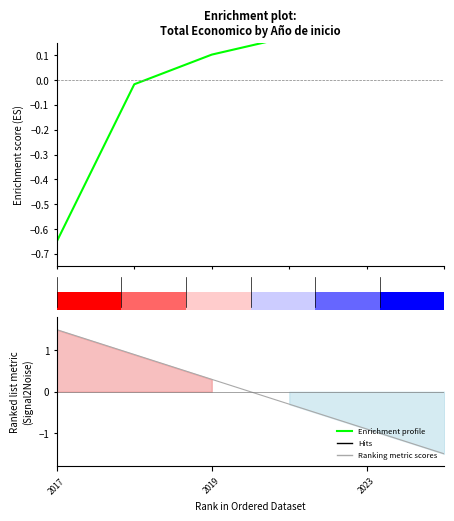

What is the difference between the maximum and minimum values in the Enrichment profile series?

0.9